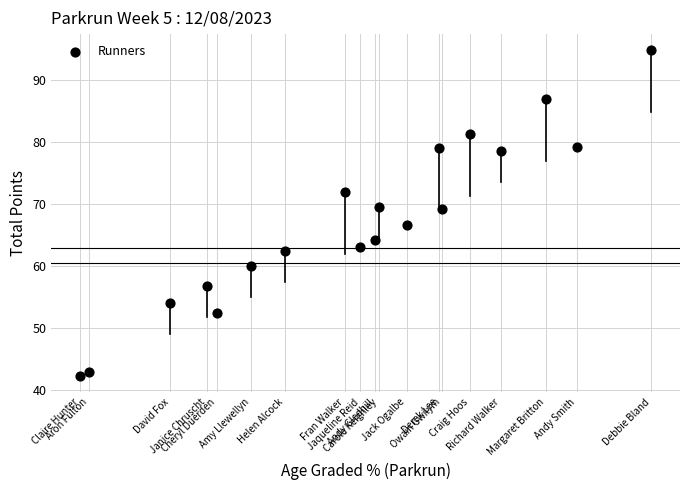

What is the range of Y values (max minus min)?

52.4